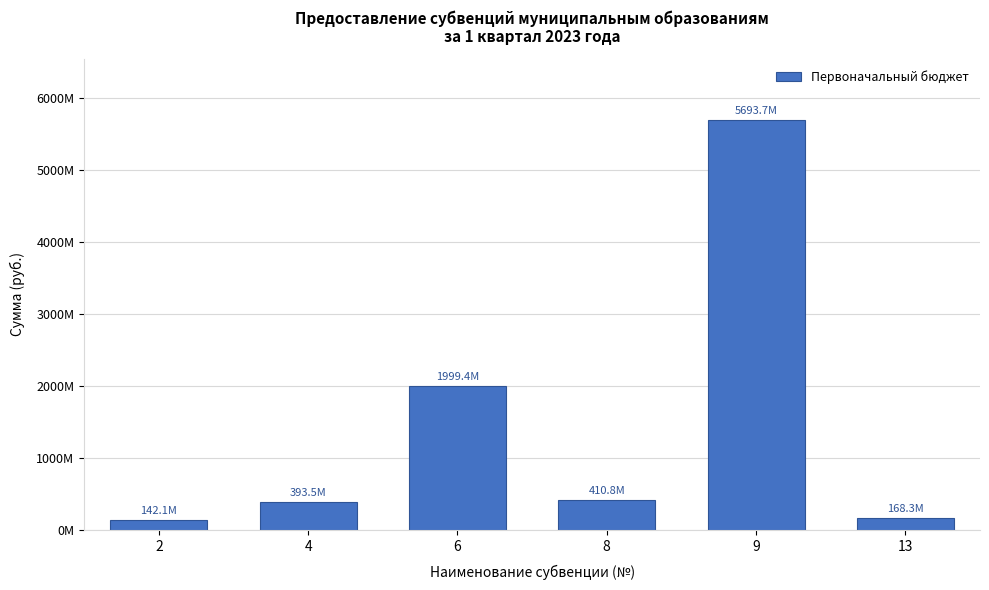

What is the sum of all values?

8807747100